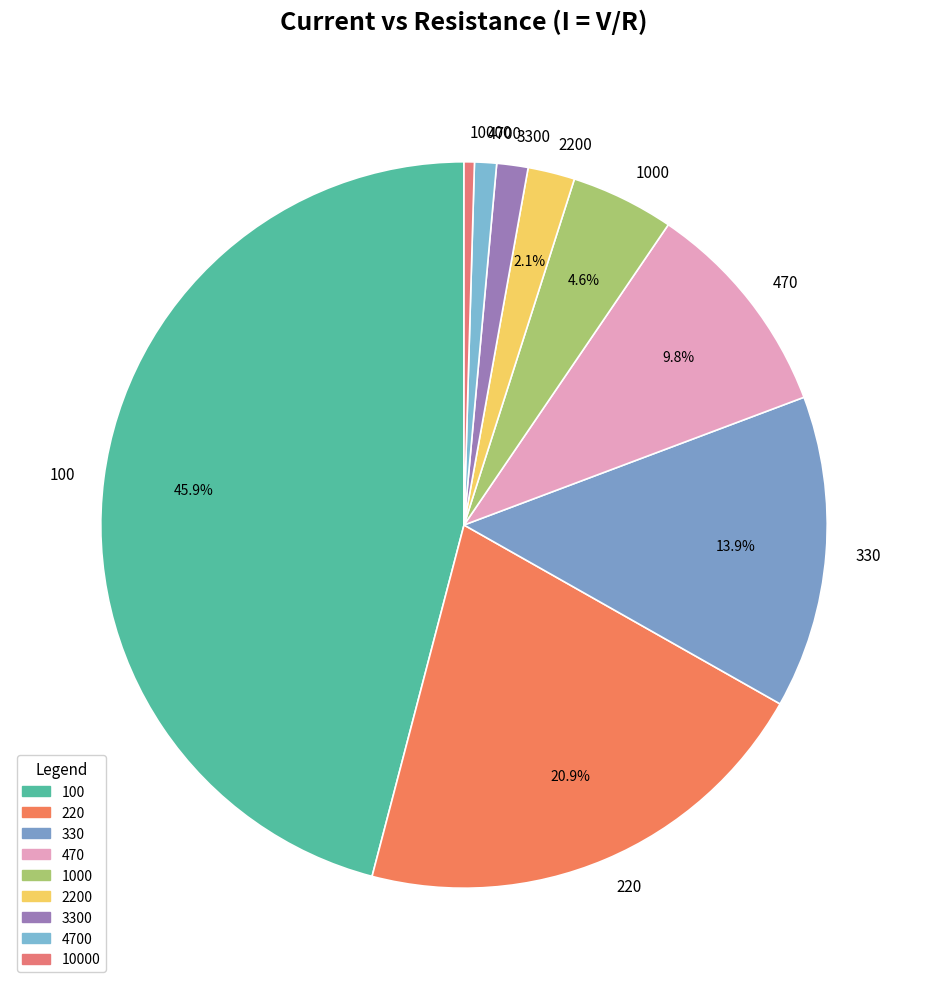

Which slice is the smallest?

10000